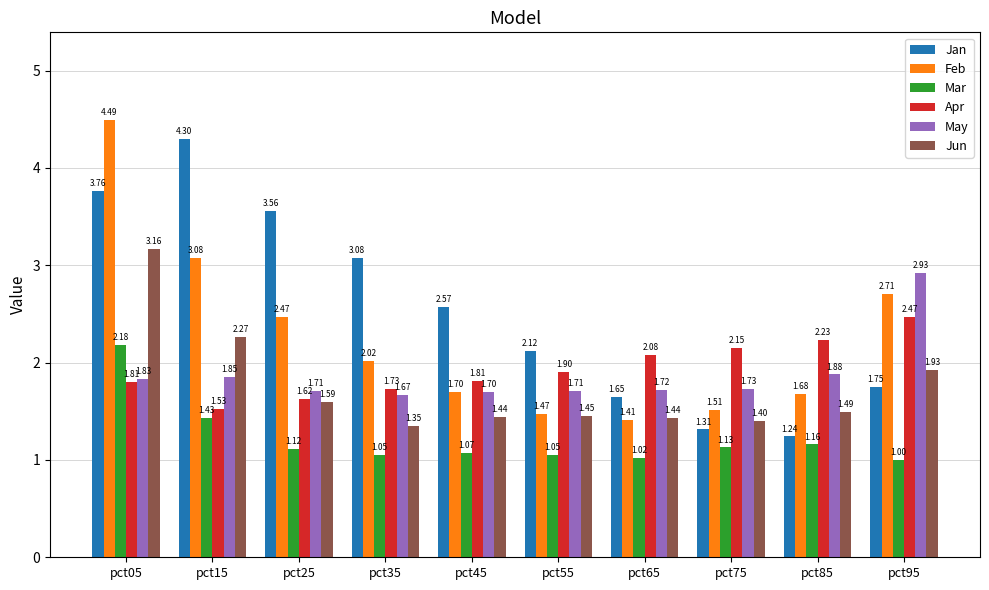

List the series in order of their peak value, lowest first.

Mar, Apr, May, Jun, Jan, Feb